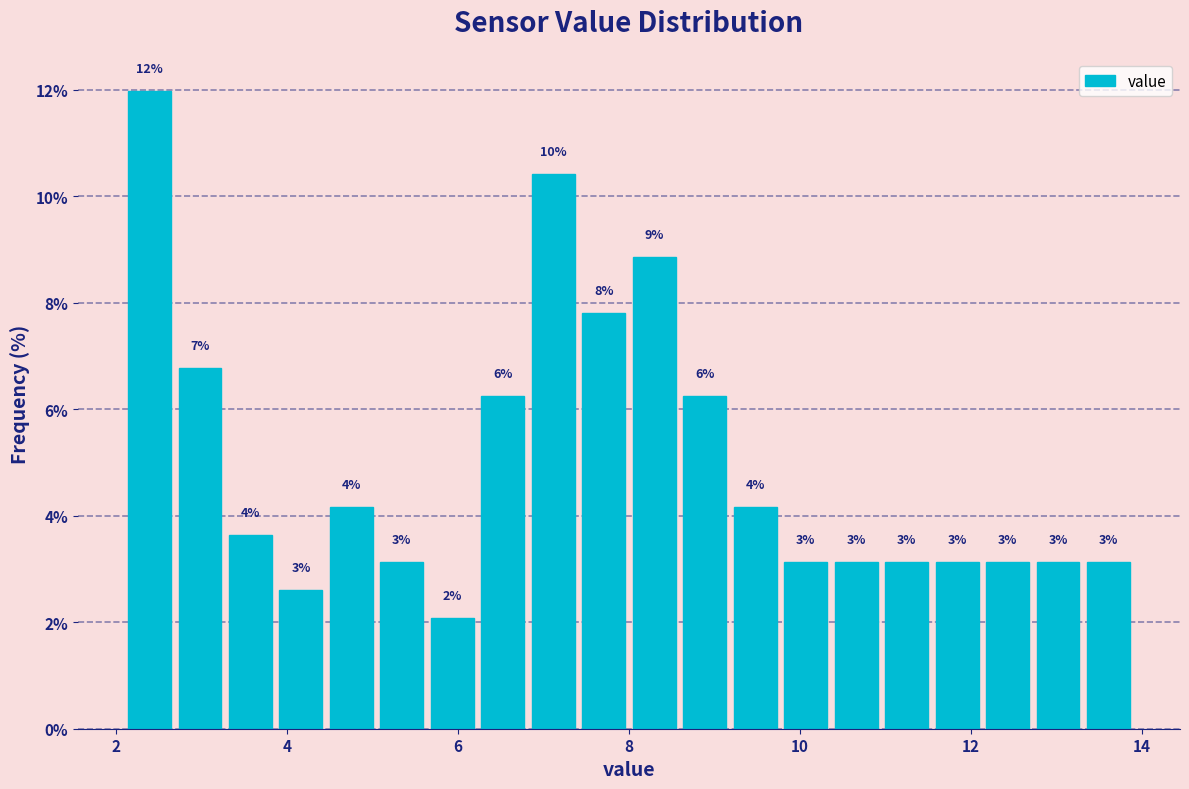

Read against the x-axis, roughly where is the centre of the tallest bar?

2.4